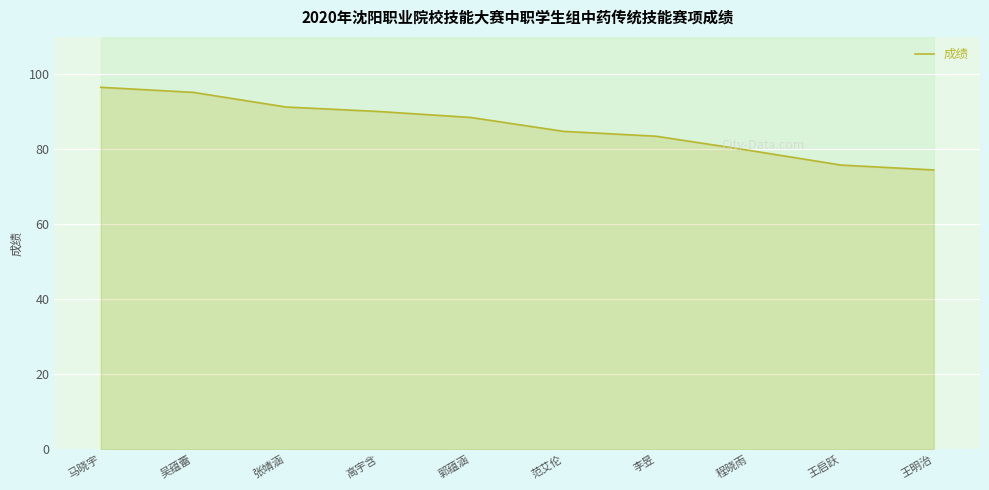

What is the minimum value shown in the chart?

74.5